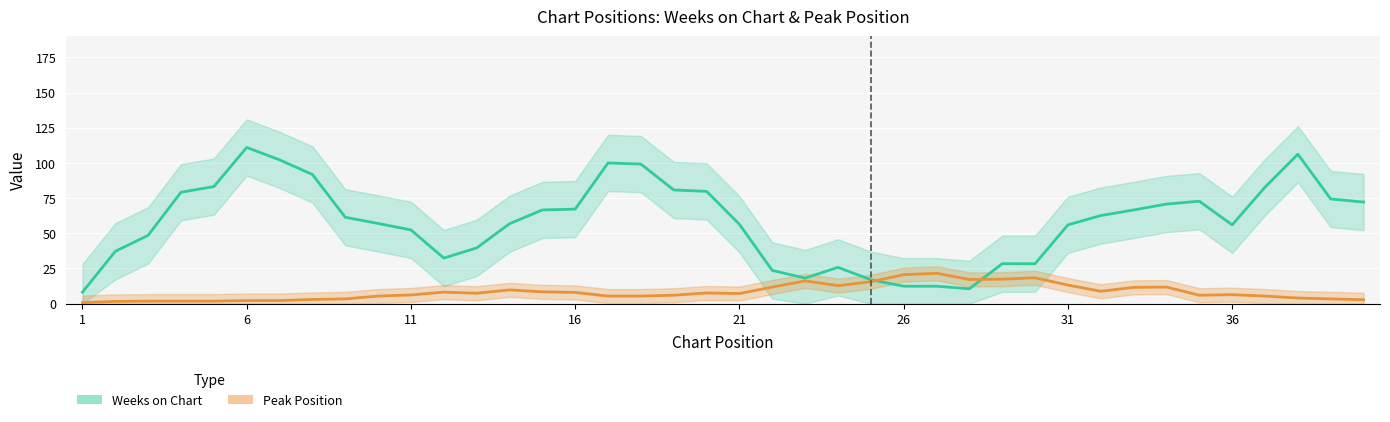

How many series are shown in this chart?

2